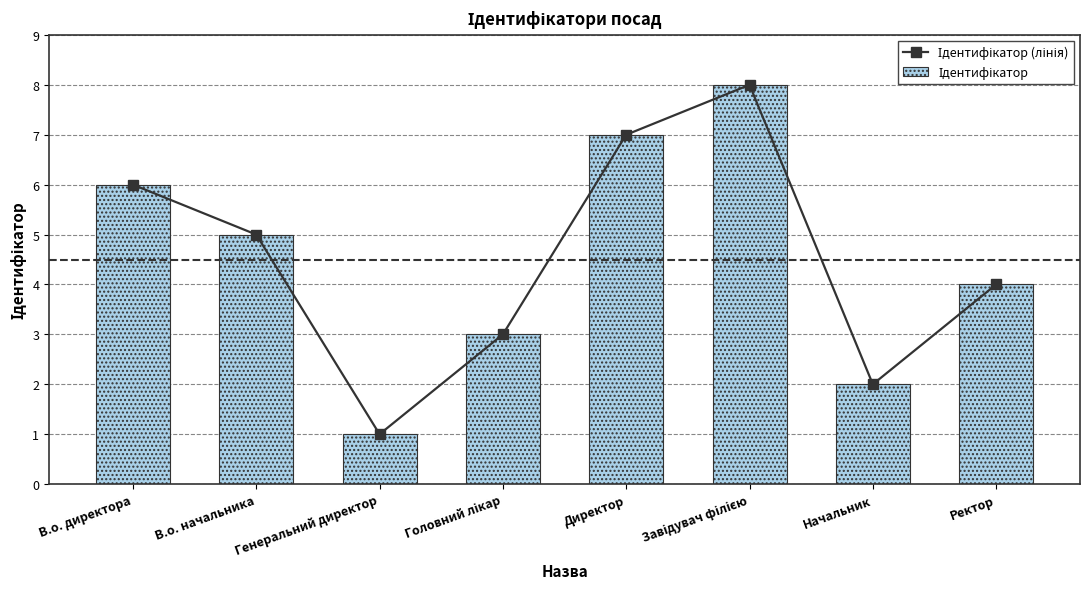

What is the difference between the maximum and minimum values in the Ідентифікатор series?

7